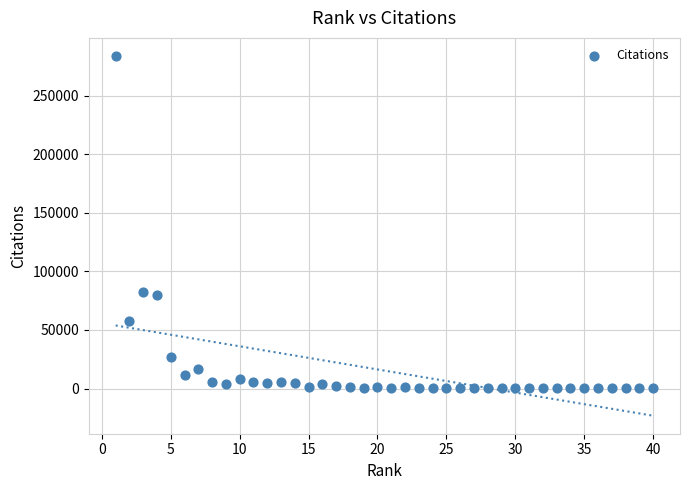

What is the range of Y values (max minus min)?

284062